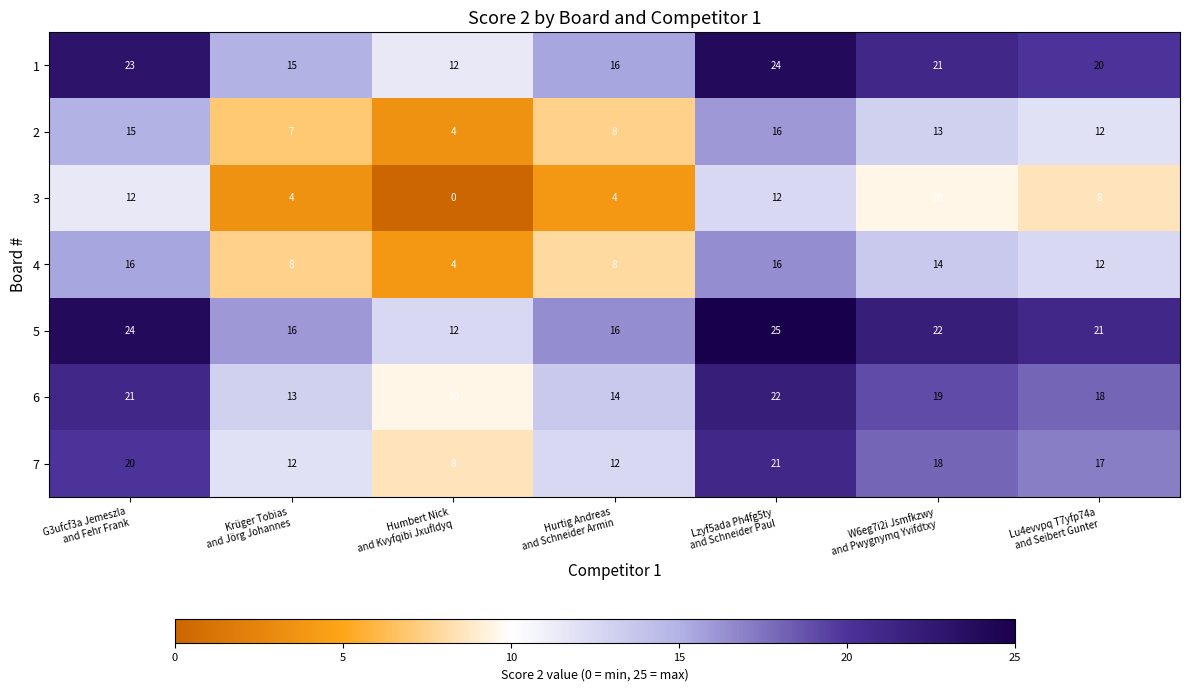

What is the maximum value shown in the chart?

25